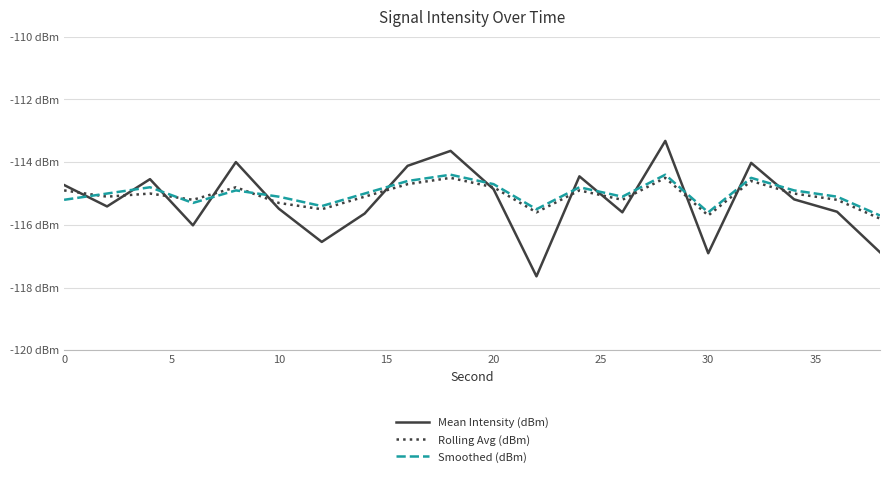

Reading left to right, list all the values displayed in this chart.

Mean Intensity (dBm): -114.7	-115.4	-114.5	-116.0	-114.0	-115.5	-116.5	-115.6	-114.1	-113.6	-114.9	-117.6	-114.5	-115.6	-113.3	-116.9	-114.0	-115.2	-115.6	-116.9
Rolling Avg (dBm): -114.9	-115.1	-115.0	-115.2	-114.8	-115.3	-115.5	-115.1	-114.7	-114.5	-114.8	-115.6	-114.9	-115.2	-114.5	-115.7	-114.6	-115.0	-115.2	-115.8
Smoothed (dBm): -115.2	-115.0	-114.8	-115.3	-114.9	-115.1	-115.4	-115.0	-114.6	-114.4	-114.7	-115.5	-114.8	-115.1	-114.4	-115.6	-114.5	-114.9	-115.1	-115.7